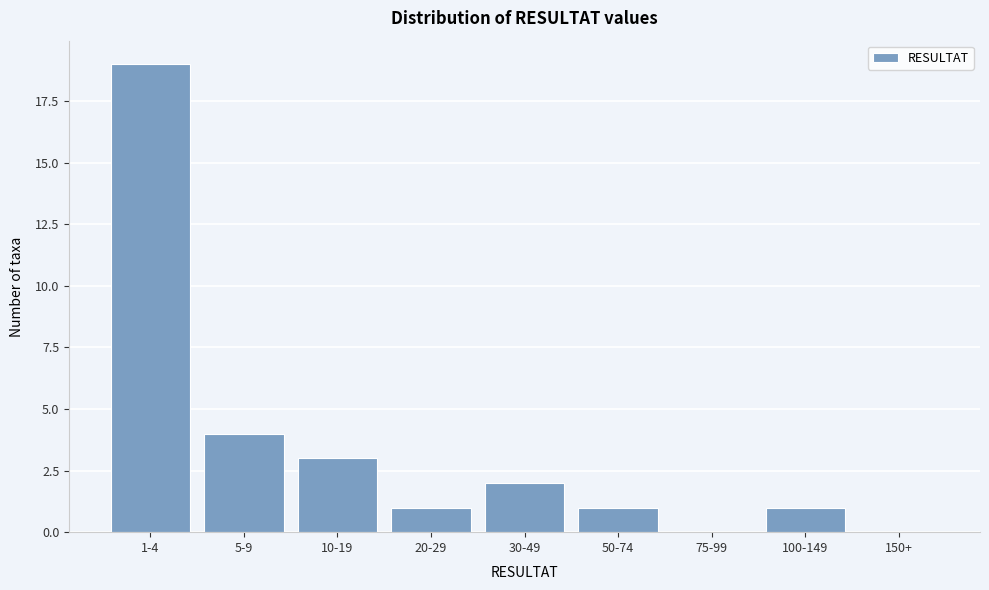

Reading right to left, list all the values displayed in this chart.

150+=0	100-149=1	75-99=0	50-74=1	30-49=2	20-29=1	10-19=3	5-9=4	1-4=19